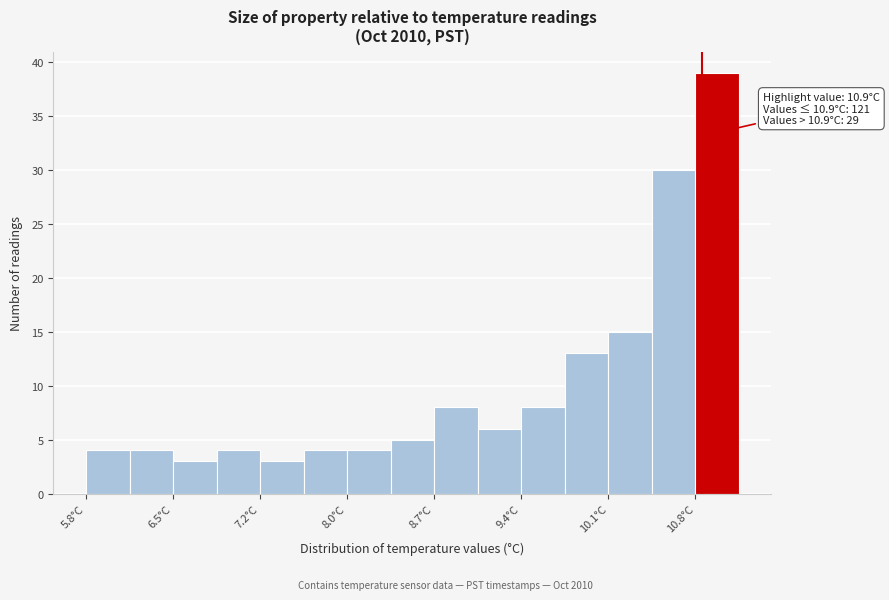

Around what value on the x-axis is the tallest bar? Give the approximate position of its centre, as read against the axis.

11.0